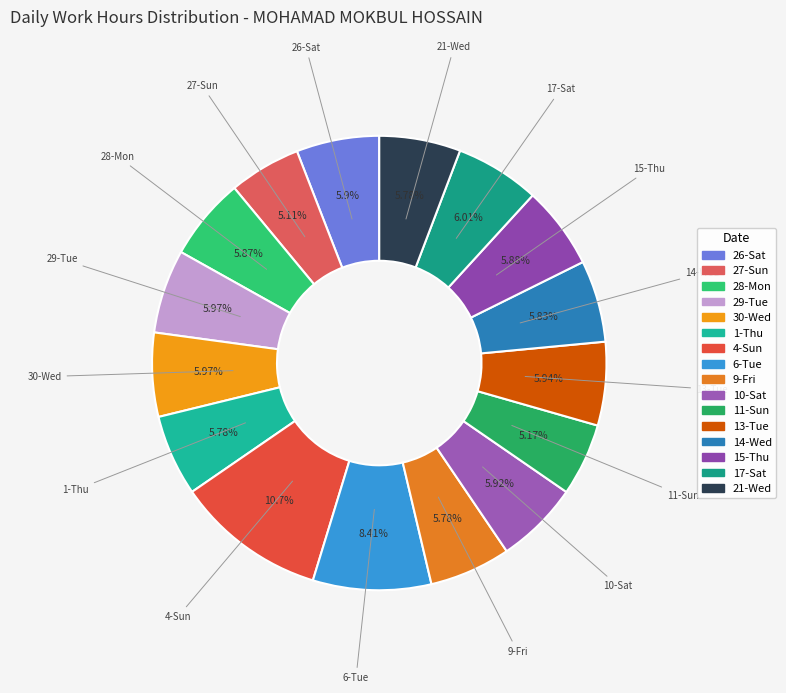

Combined, do 17-Sat and 15-Thu account for over 50%?

No